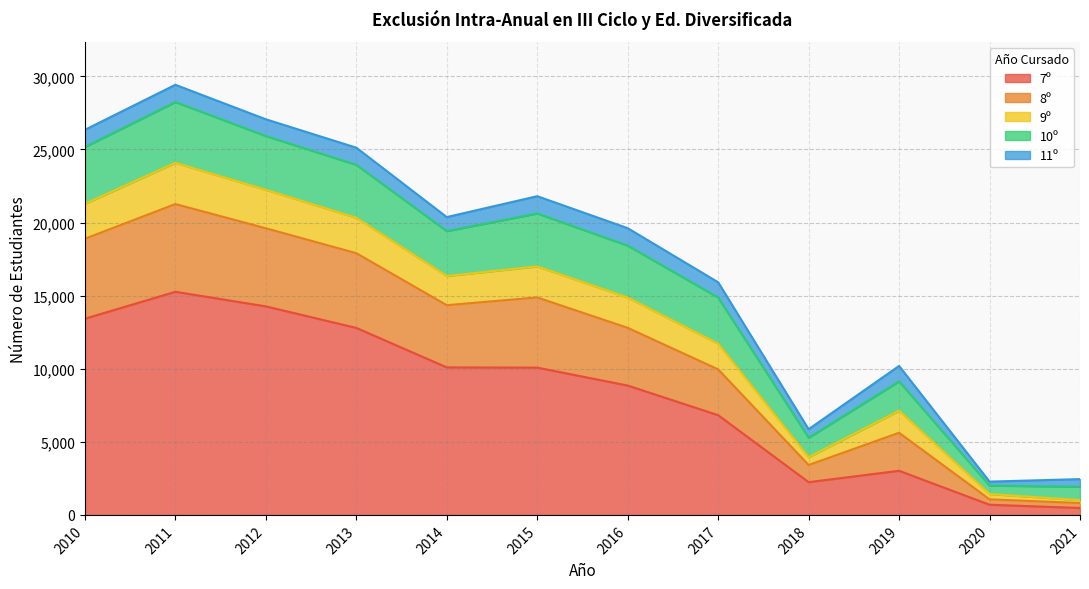

True or false: 9º and 7º intersect in this chart.

False